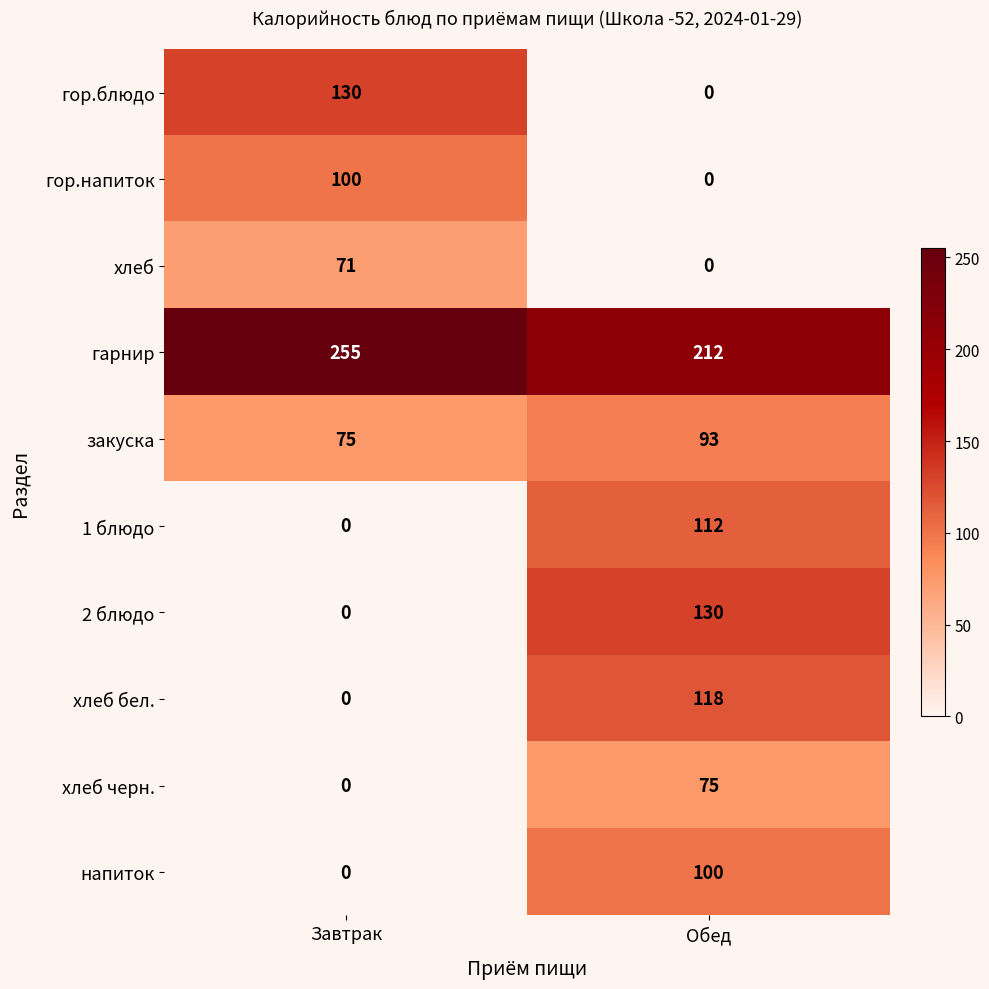

List the labels in order of хлеб value, largest first.

Завтрак, Обед